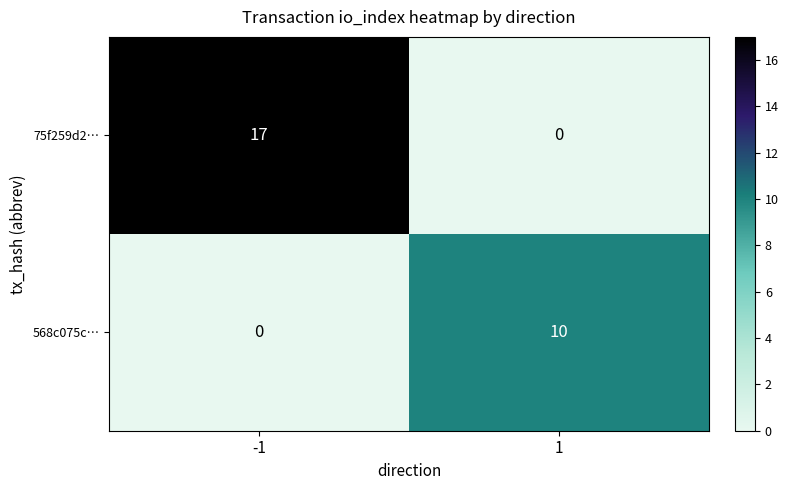

Which series has the largest total across all categories?

75f259d2…